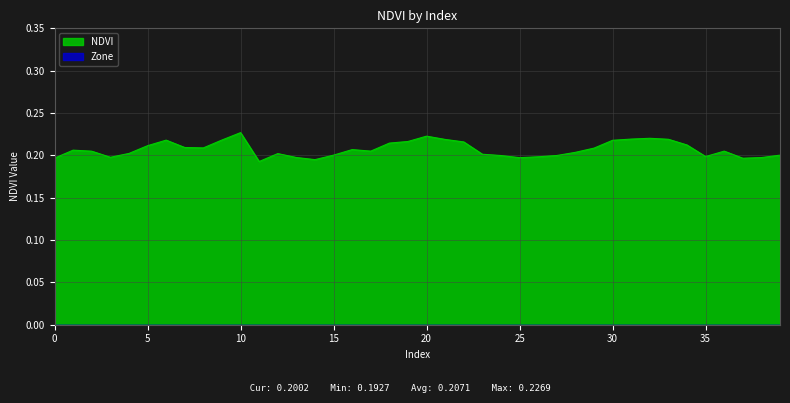

Which has a higher value, 33 or 16?

33